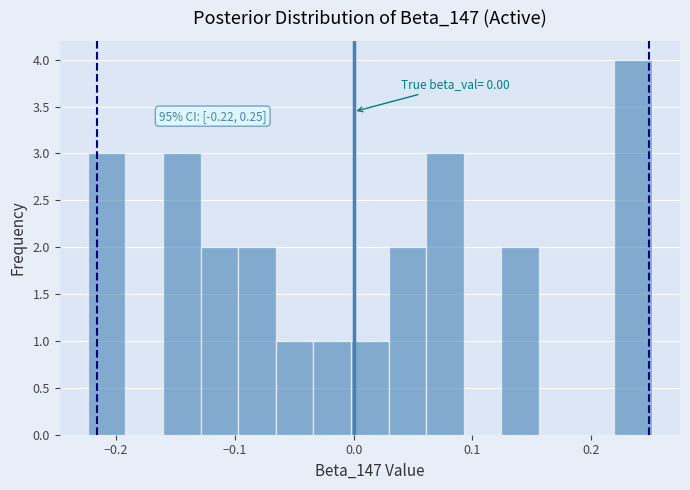

Around what value on the x-axis is the tallest bar? Give the approximate position of its centre, as read against the axis.

0.24